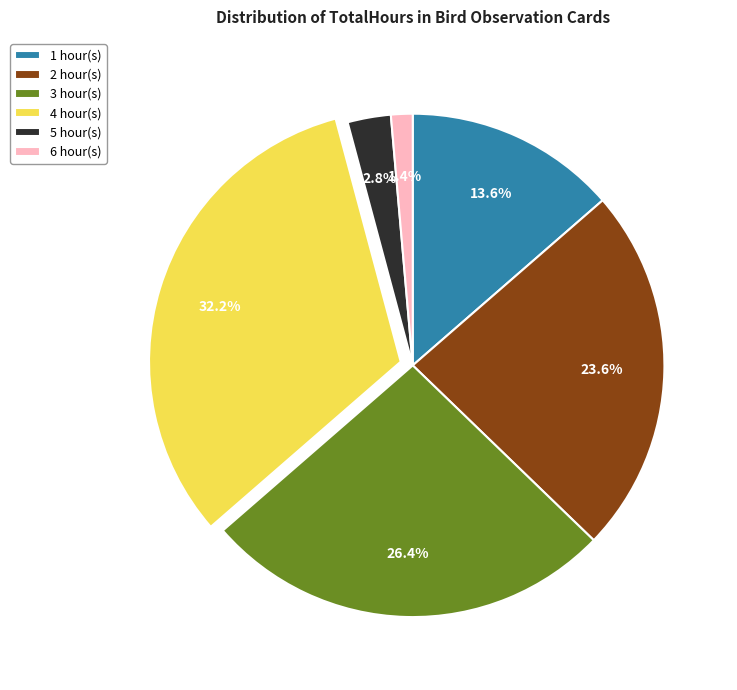

To the nearest percent, what is the average slice percentage?

17%